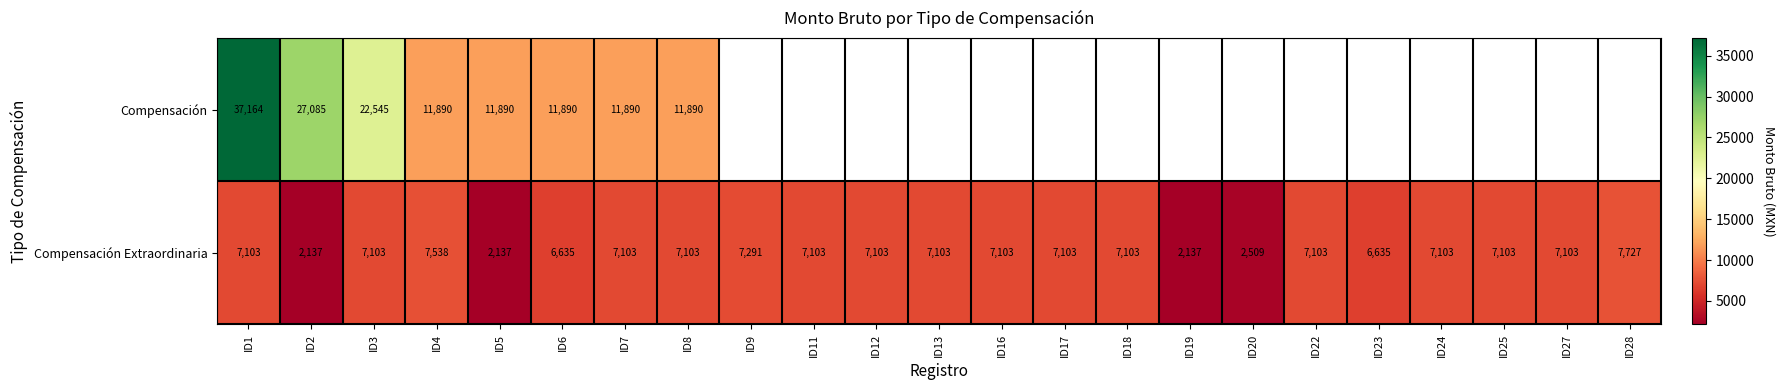

At which category is the sum across all series the highest?

ID1